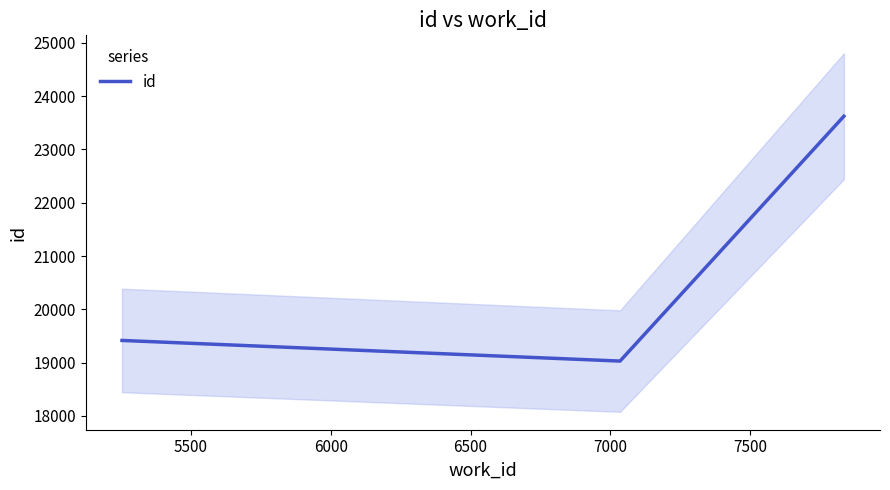

Which has a higher value, 6000 or 5500?

6000